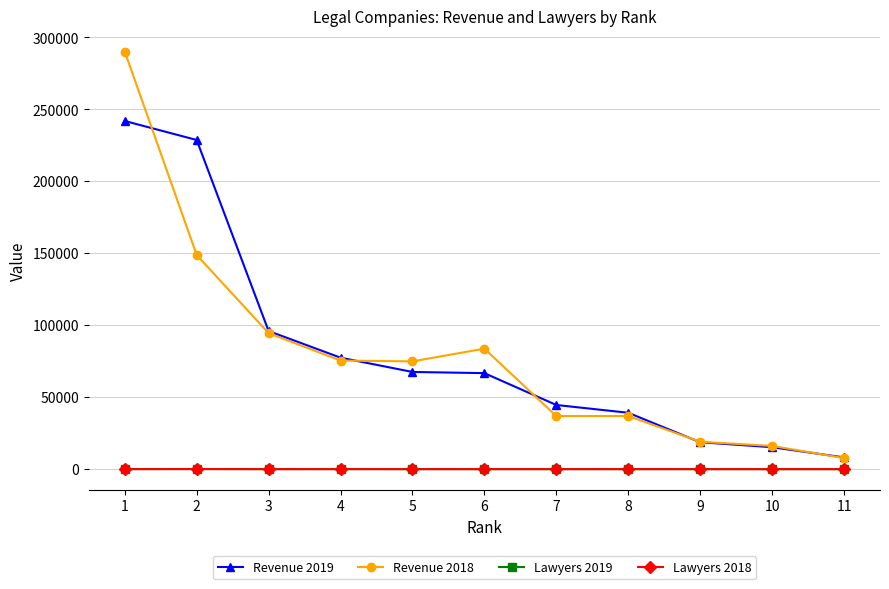

What is the sum of the Lawyers 2019 values at 4 and 9?

40.0